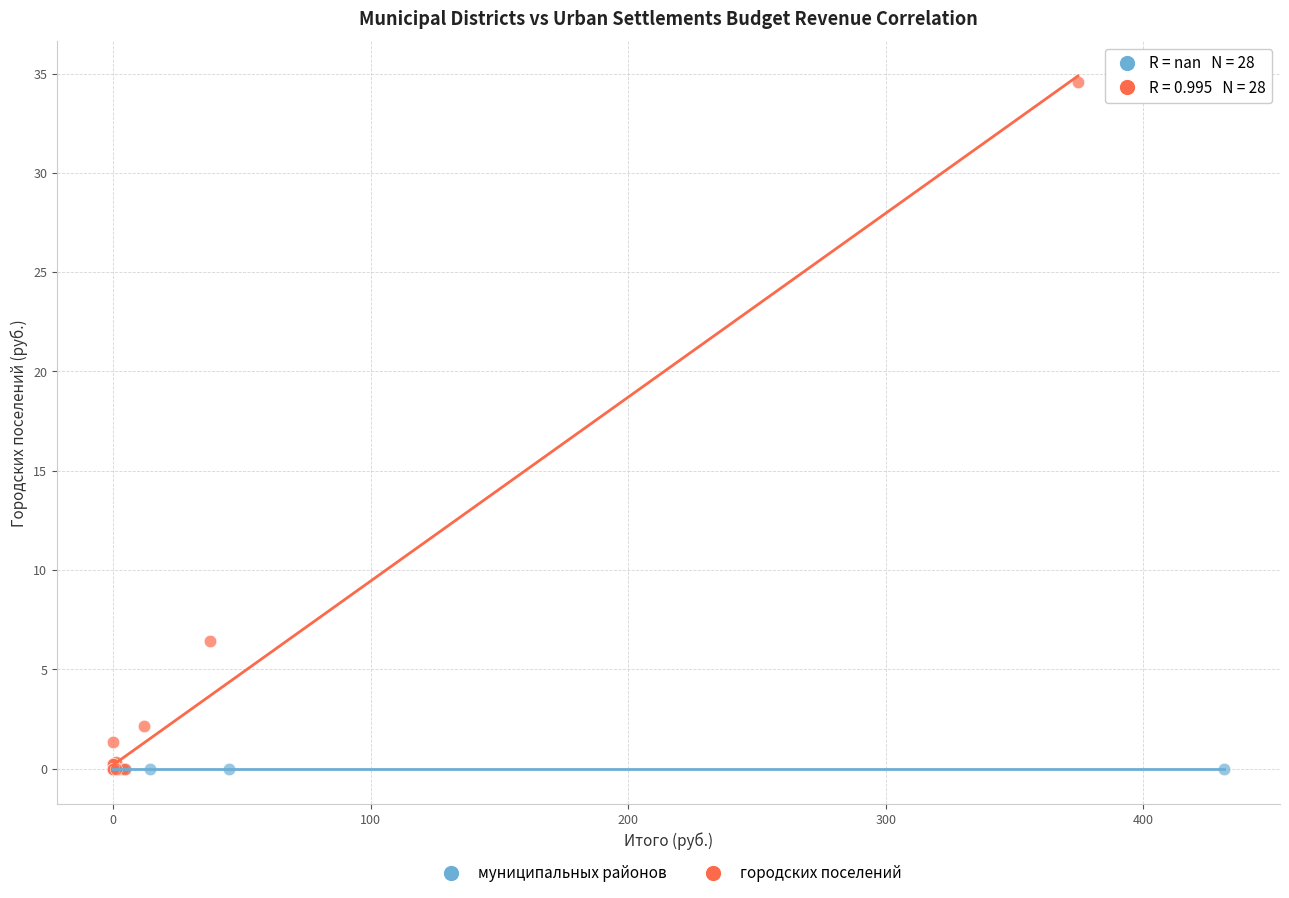

Which series contains the highest Y value?

городских поселений